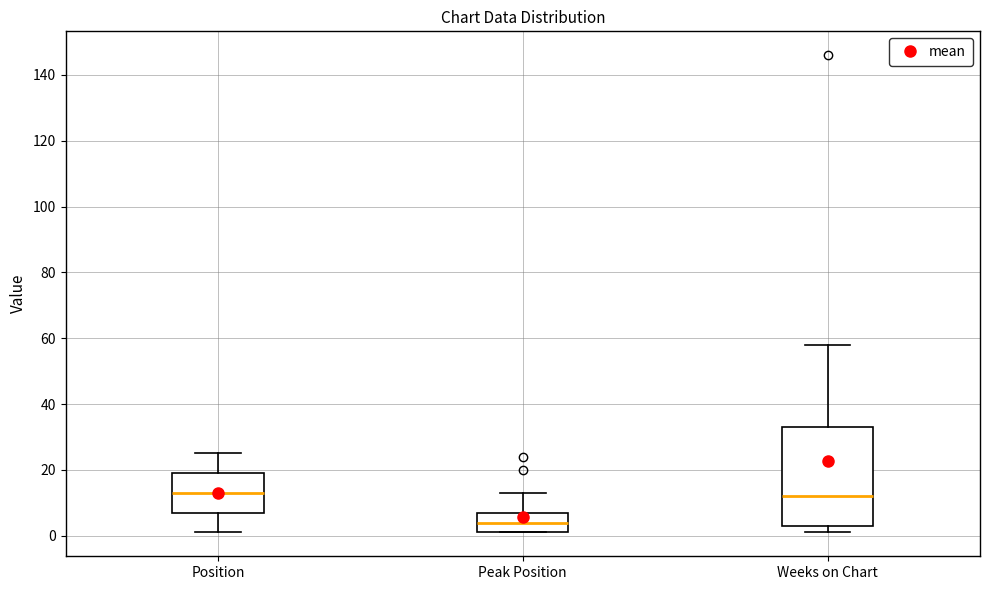

Reading left to right, read every box against the y-axis: the position of its median line, the range the box covers, and the ends of its whiskers. The values are not printed on the chart, so give them approximately, as read against the axis.

Position: median 14, box 8 to 20, whiskers 2 to 26
Peak Position: median 4, box 2 to 8, whiskers 2 to 14
Weeks on Chart: median 12, box 4 to 34, whiskers 2 to 58